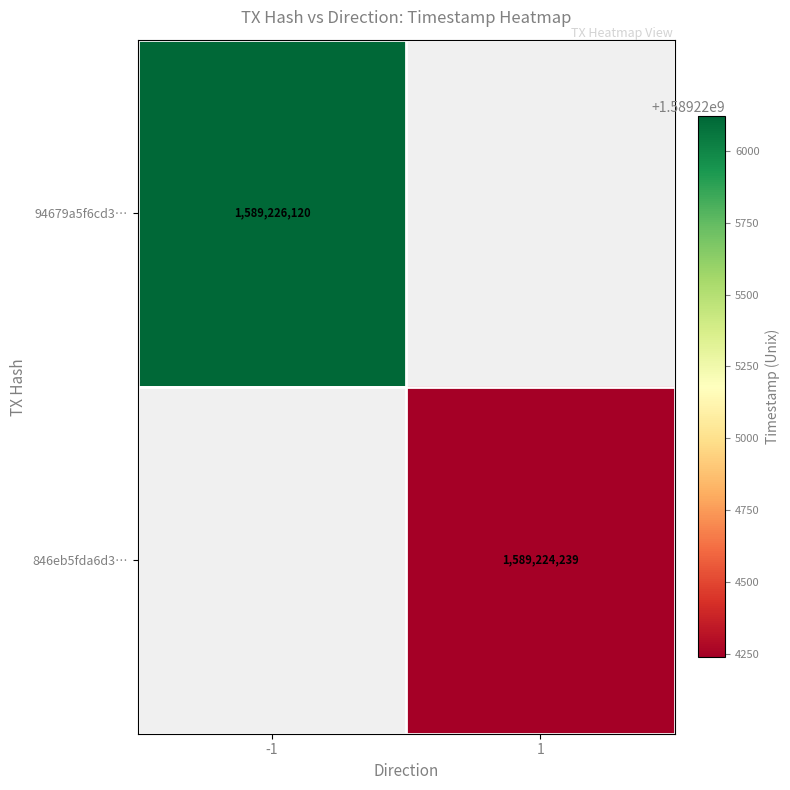

Is it true that 846eb5fda6d3… equals 2620192975 at 1?

False